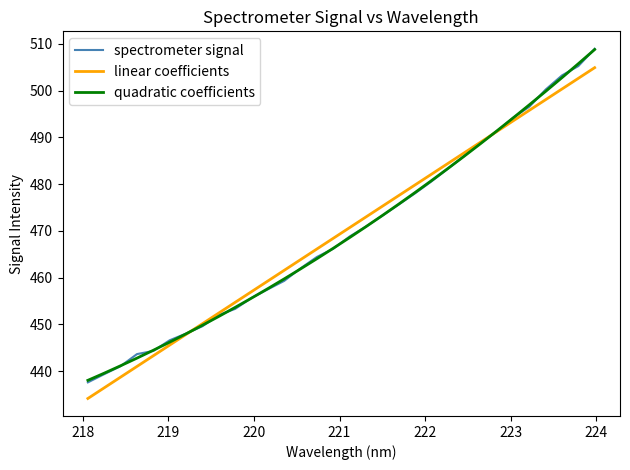

Which series has the largest range (max minus min)?

spectrometer signal